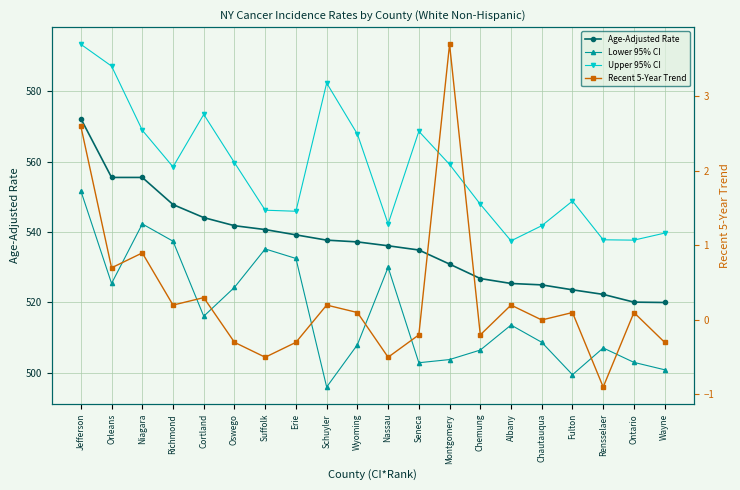

Where is Recent 5-Year Trend nearest to the value 1?

Niagara